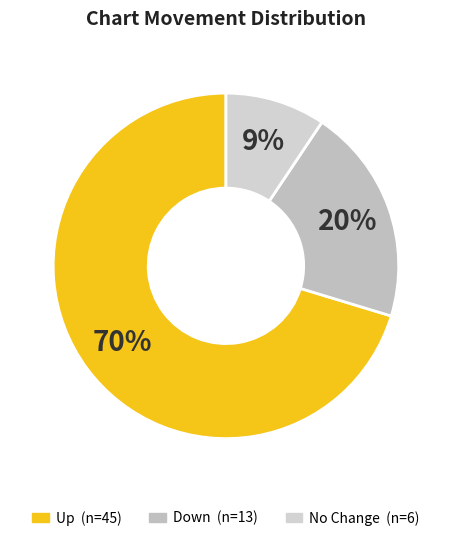

How many segments does this pie chart have?

3